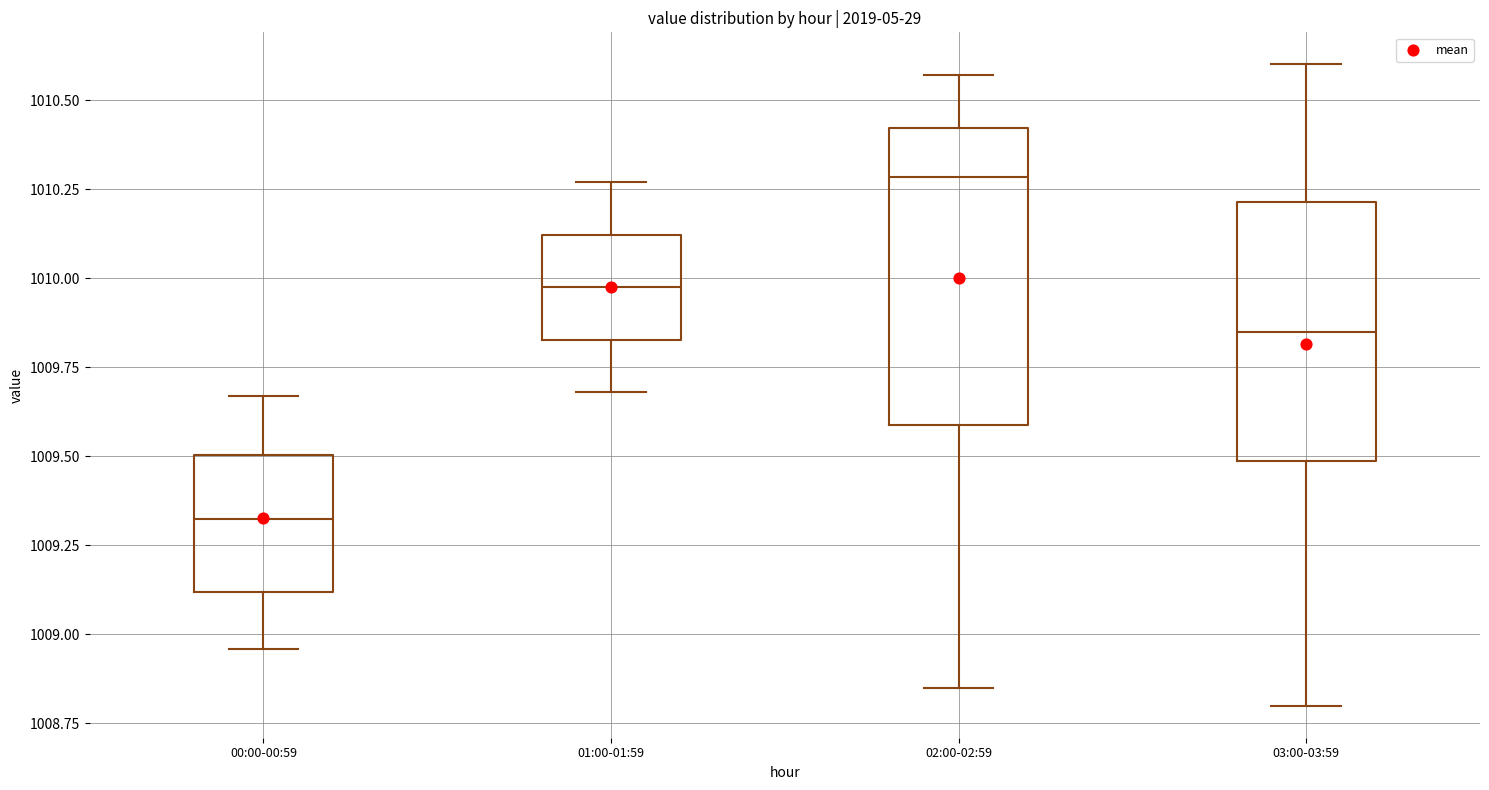

Which box has the lowest median line?

00:00-00:59